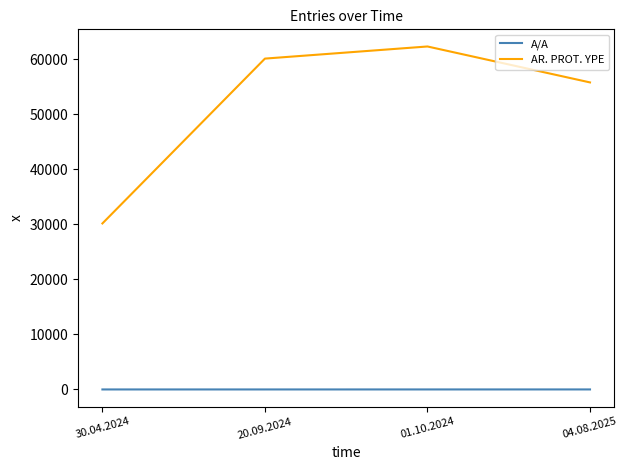

What is the difference between the maximum and minimum values in the A/A series?

3